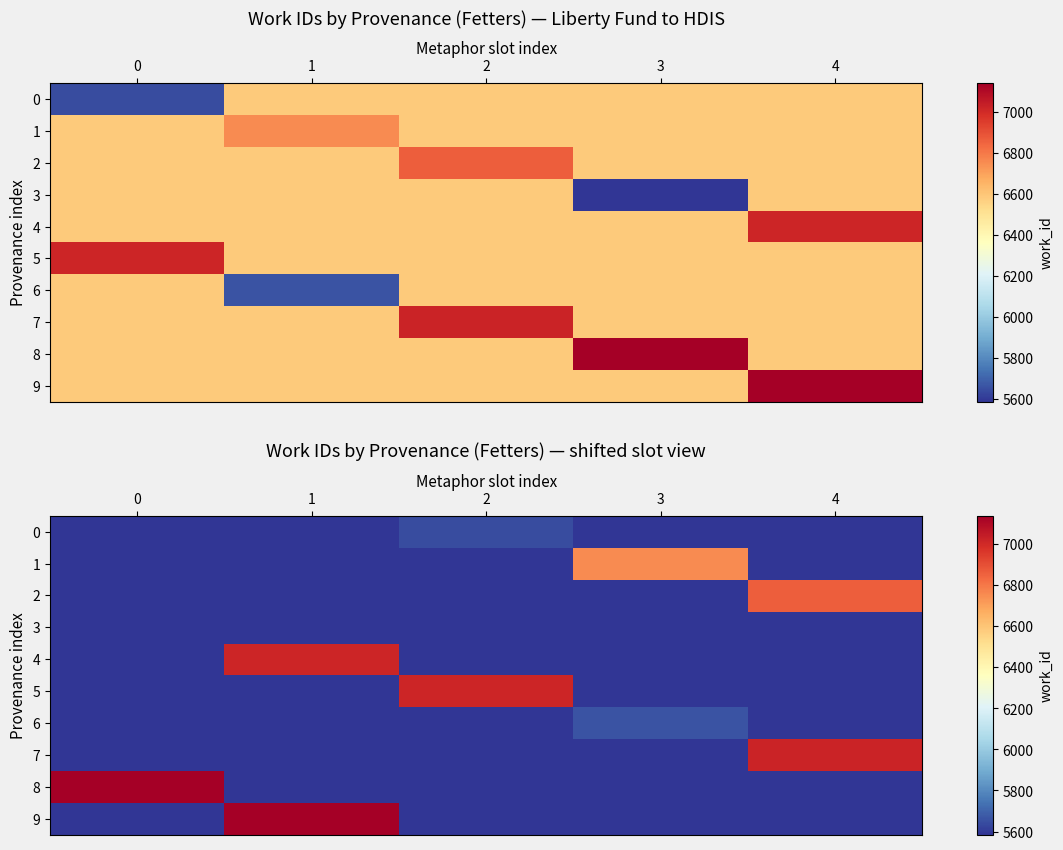

List the series in order of their peak value, highest first.

9, 8, 7, 5, 4, 2, 1, 6, 0, 3